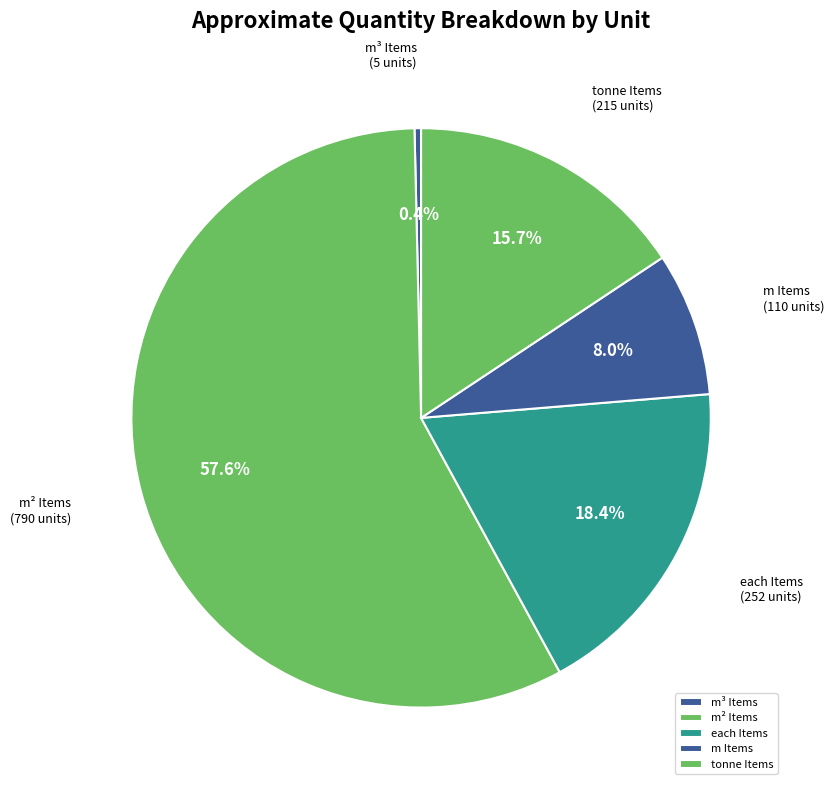

Is there any slice that represents more than half of the pie?

Yes